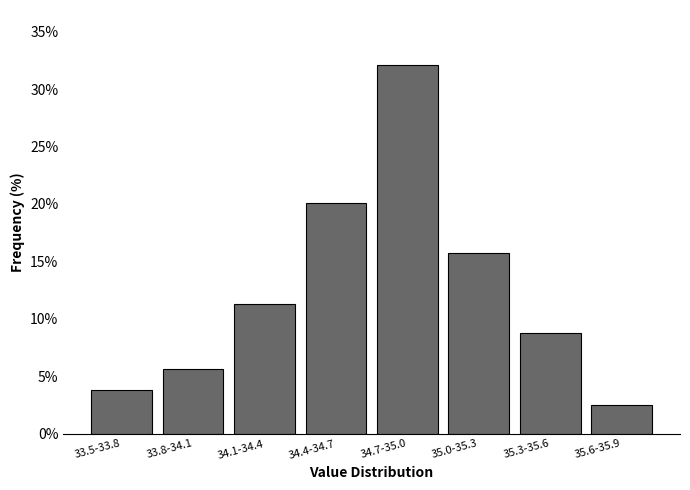

Reading right to left, list all the values displayed in this chart.

35.6-35.9=2.5	35.3-35.6=8.8	35.0-35.3=15.7	34.7-35.0=32.1	34.4-34.7=20.1	34.1-34.4=11.3	33.8-34.1=5.7	33.5-33.8=3.8